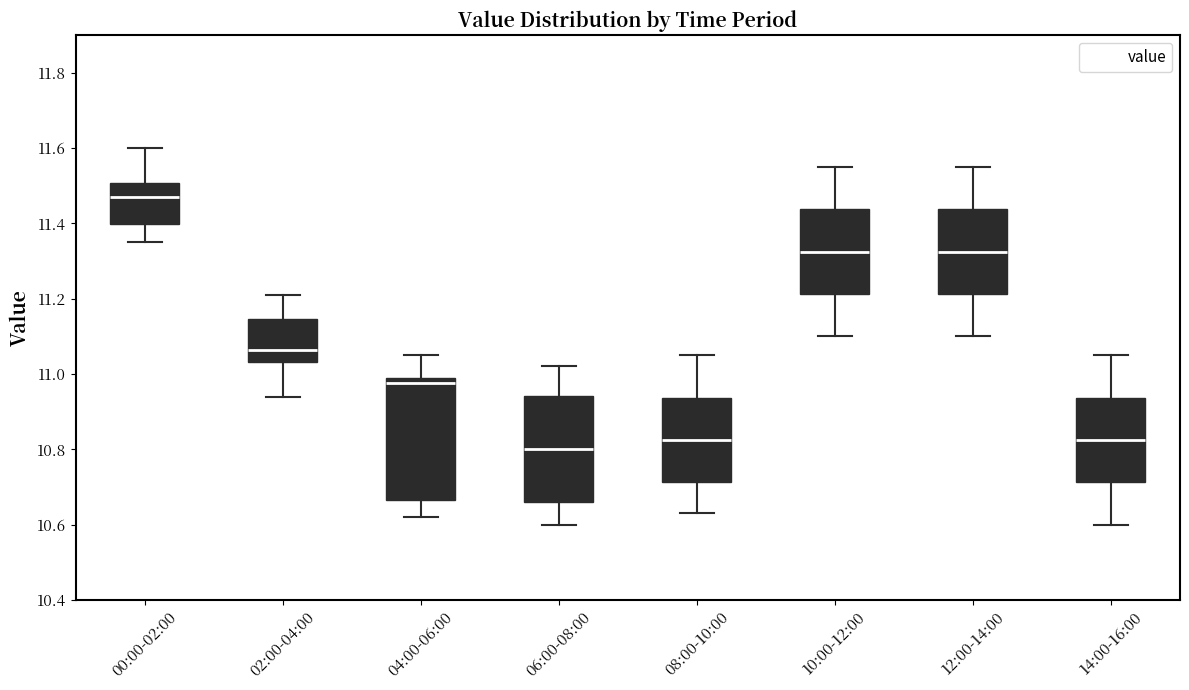

Reading left to right, read every box against the y-axis: the position of its median line, the range the box covers, and the ends of its whiskers. The values are not printed on the chart, so give them approximately, as read against the axis.

00:00-02:00: median 11.48, box 11.40 to 11.50, whiskers 11.36 to 11.60
02:00-04:00: median 11.06, box 11.04 to 11.14, whiskers 10.94 to 11.22
04:00-06:00: median 10.98, box 10.66 to 11.00, whiskers 10.62 to 11.06
06:00-08:00: median 10.80, box 10.66 to 10.94, whiskers 10.60 to 11.02
08:00-10:00: median 10.82, box 10.72 to 10.94, whiskers 10.64 to 11.06
10:00-12:00: median 11.32, box 11.22 to 11.44, whiskers 11.10 to 11.56
12:00-14:00: median 11.32, box 11.22 to 11.44, whiskers 11.10 to 11.56
14:00-16:00: median 10.82, box 10.72 to 10.94, whiskers 10.60 to 11.06